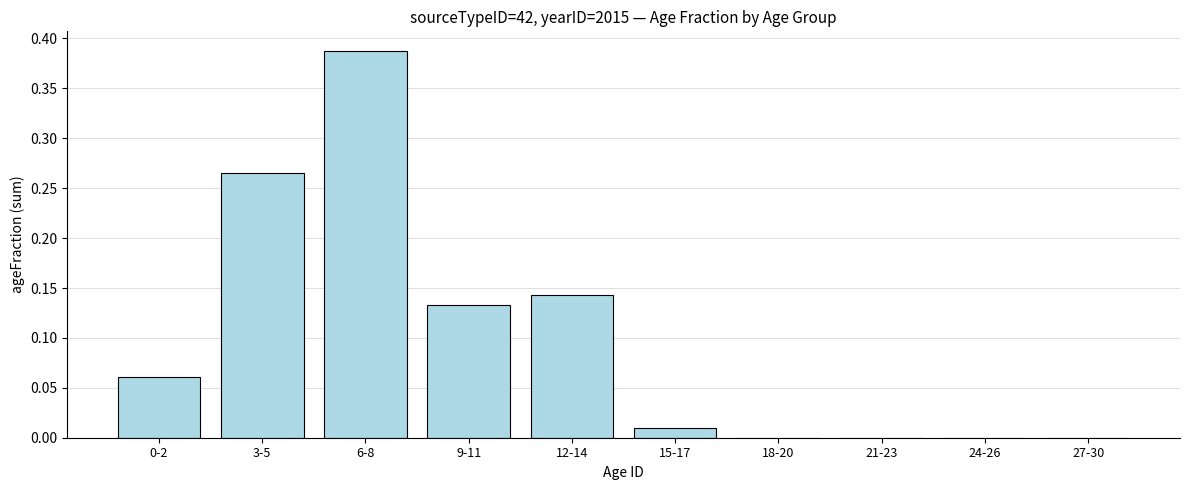

True or false: the data shows 0.2 at 9-11.

False